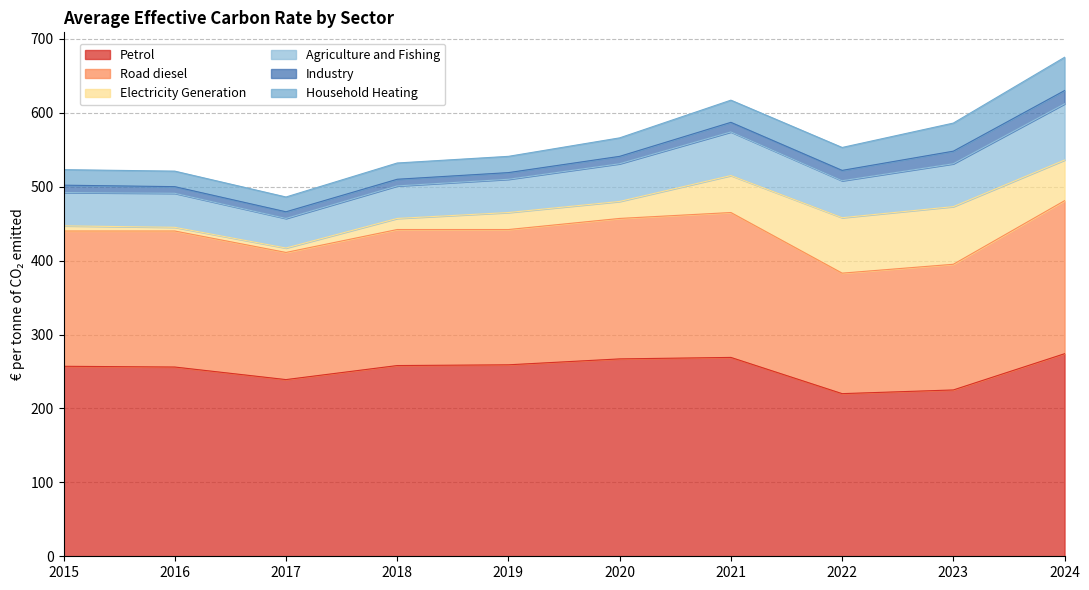

Which series changed the most between 2020 and 2022?

Electricity Generation